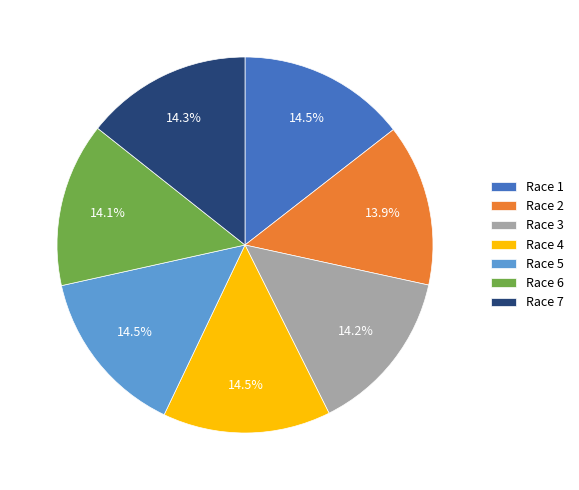

Between Race 5 and Race 2, which is larger?

Race 5